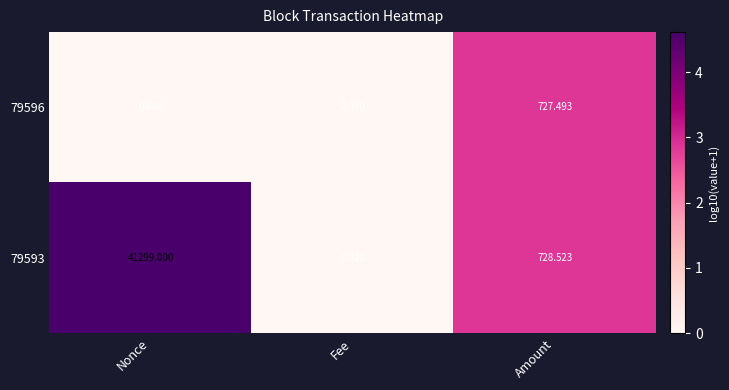

Where is 79593 nearest to the value 20649?

Amount